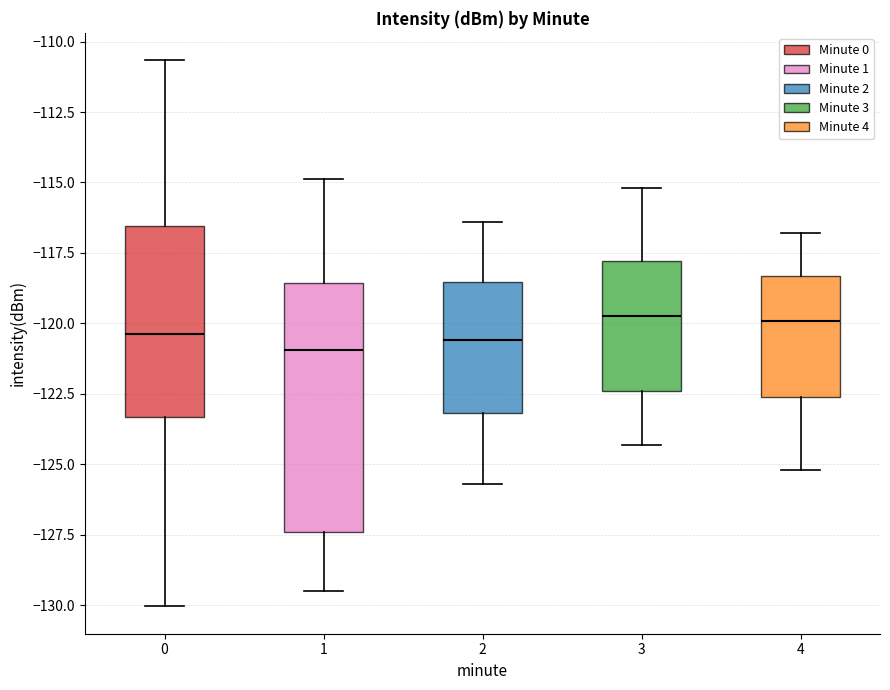

Reading left to right, read every box against the y-axis: the position of its median line, the range the box covers, and the ends of its whiskers. The values are not printed on the chart, so give them approximately, as read against the axis.

0: median -120.5, box -123.5 to -116.5, whiskers -130.0 to -110.5
1: median -121.0, box -127.5 to -118.5, whiskers -129.5 to -115.0
2: median -120.5, box -123.0 to -118.5, whiskers -125.5 to -116.5
3: median -119.5, box -122.5 to -118.0, whiskers -124.5 to -115.0
4: median -120.0, box -122.5 to -118.5, whiskers -125.0 to -117.0